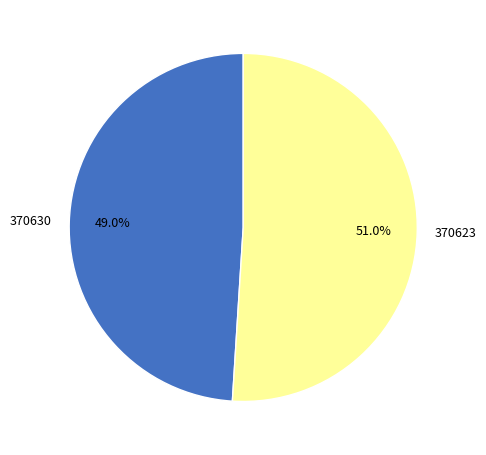

Which slice is the smallest?

370630